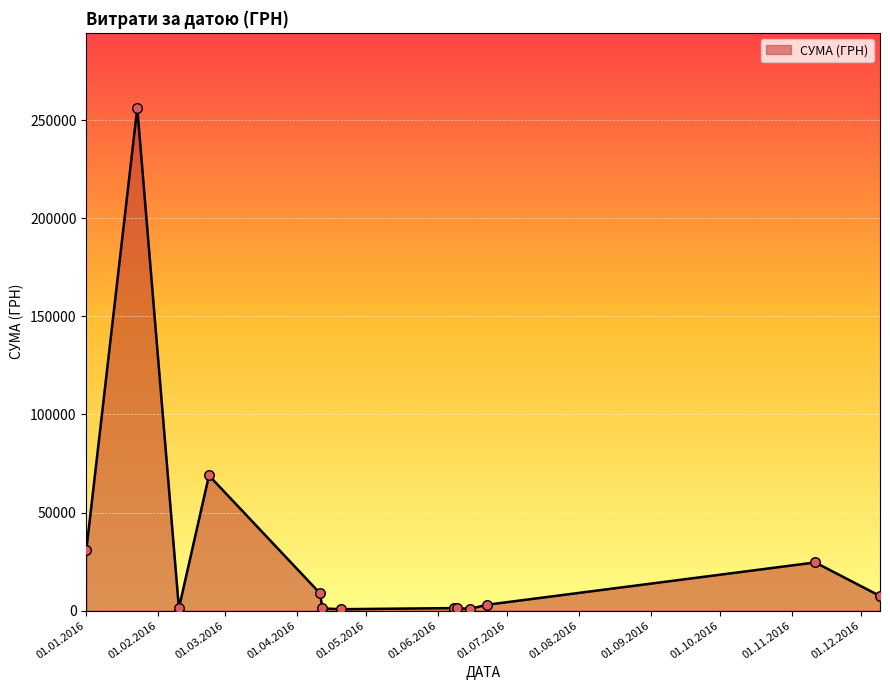

What is the difference between the maximum and minimum values?

255393.4